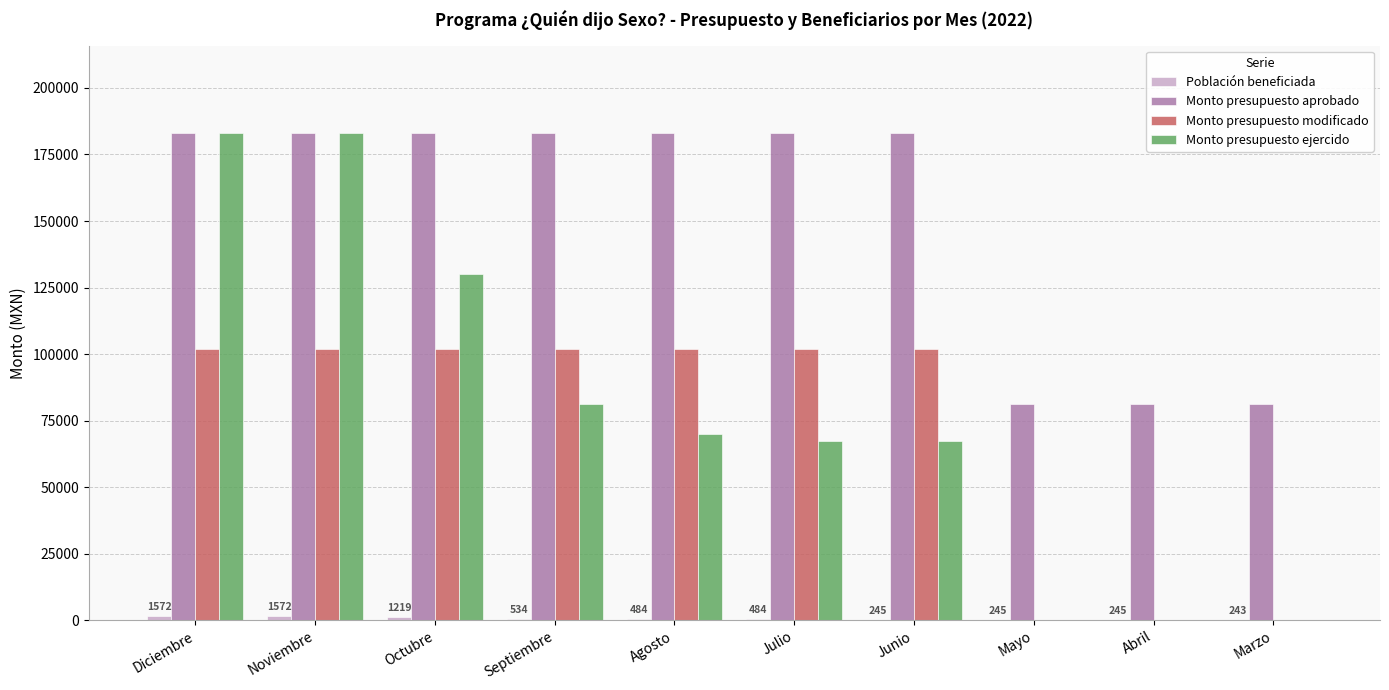

Is the value of Monto presupuesto ejercido at Abril greater than the value of Monto presupuesto modificado at Octubre?

No